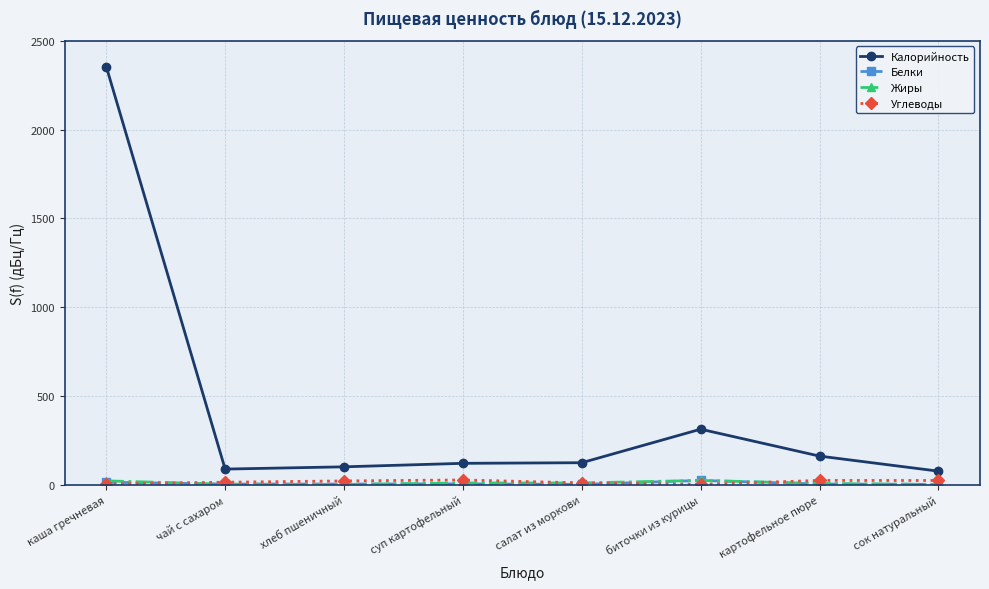

True or false: Калорийность and Углеводы intersect in this chart.

False